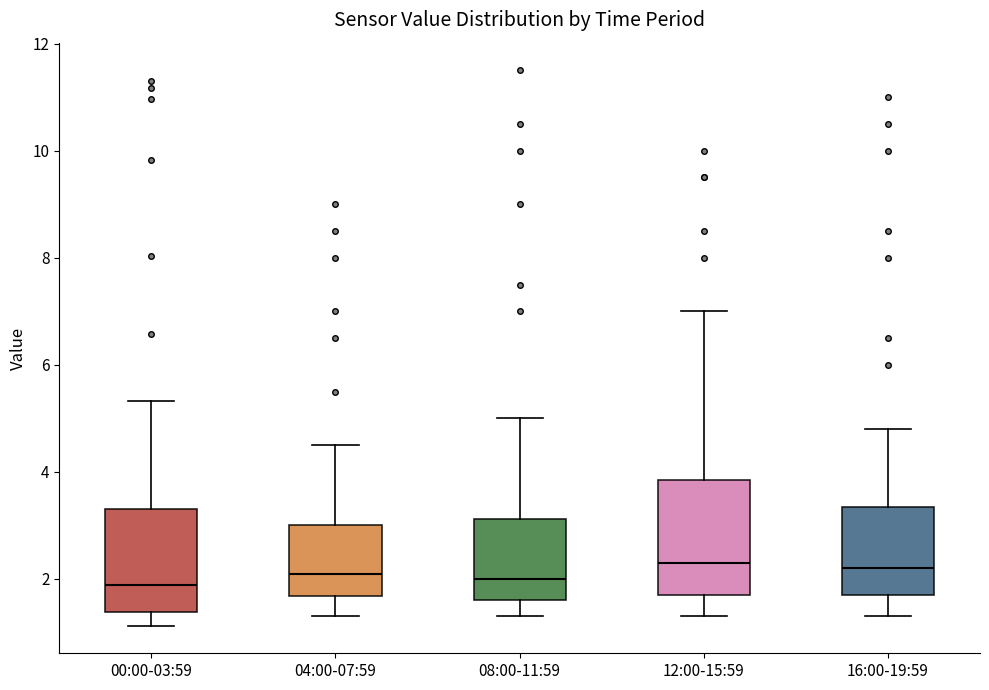

Reading left to right, transcribe this box plot: for each box, give where its median line is, the range the box spans, and where its two whiskers end, as read against the y-axis. The values are not printed on the chart, so give them approximately, as read against the axis.

00:00-03:59: median 1.8, box 1.4 to 3.4, whiskers 1.2 to 5.4
04:00-07:59: median 2.2, box 1.6 to 3.0, whiskers 1.4 to 4.6
08:00-11:59: median 2.0, box 1.6 to 3.2, whiskers 1.4 to 5.0
12:00-15:59: median 2.4, box 1.8 to 3.8, whiskers 1.4 to 7.0
16:00-19:59: median 2.2, box 1.8 to 3.4, whiskers 1.4 to 4.8